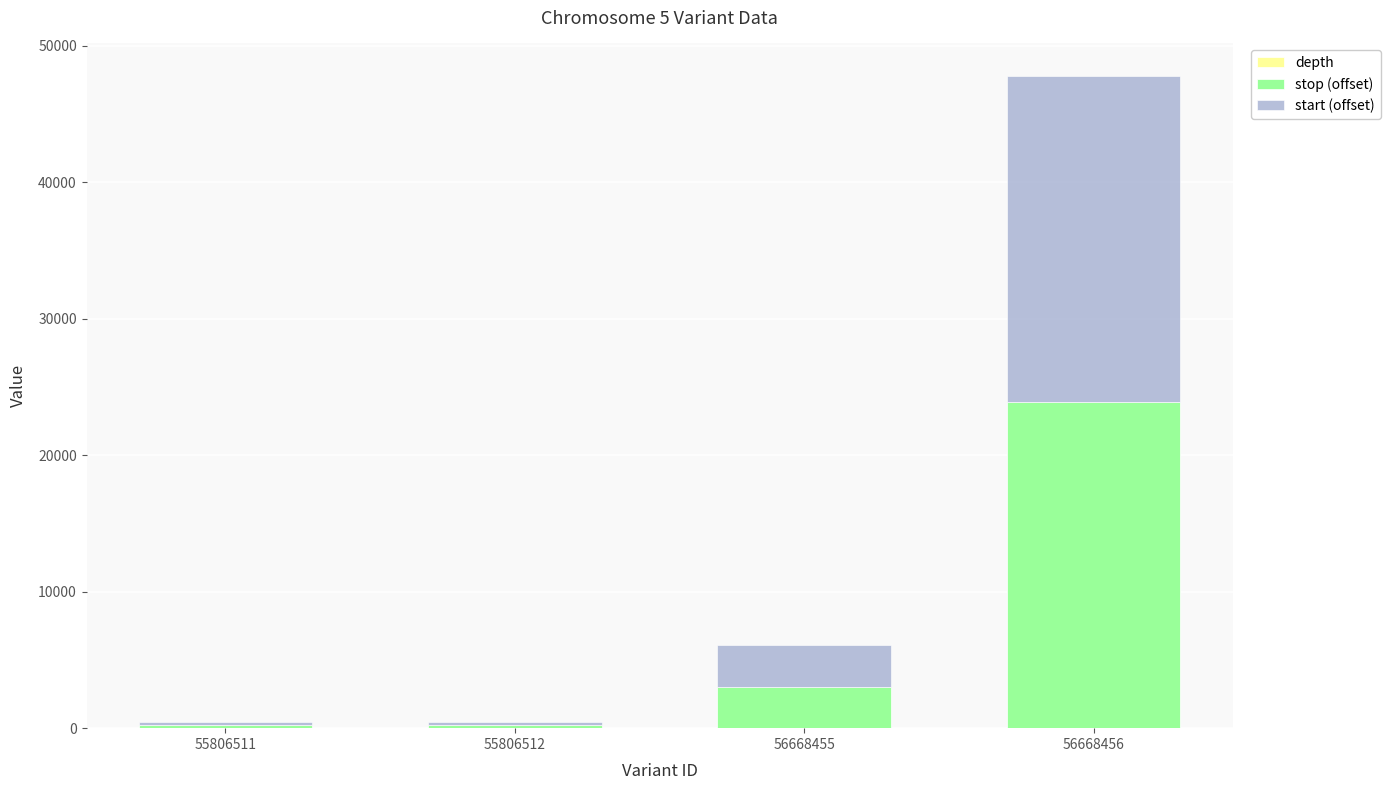

At which category is the sum across all series the highest?

56668456